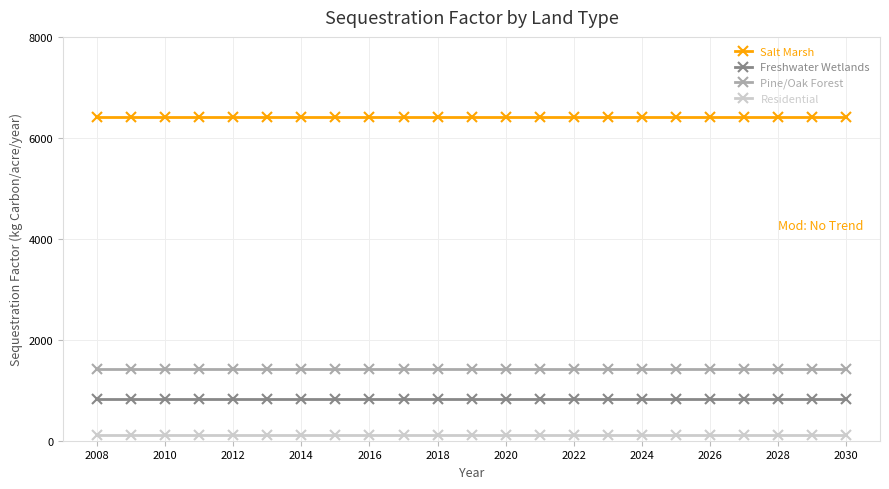

True or false: Pine/Oak Forest and Freshwater Wetlands intersect in this chart.

False